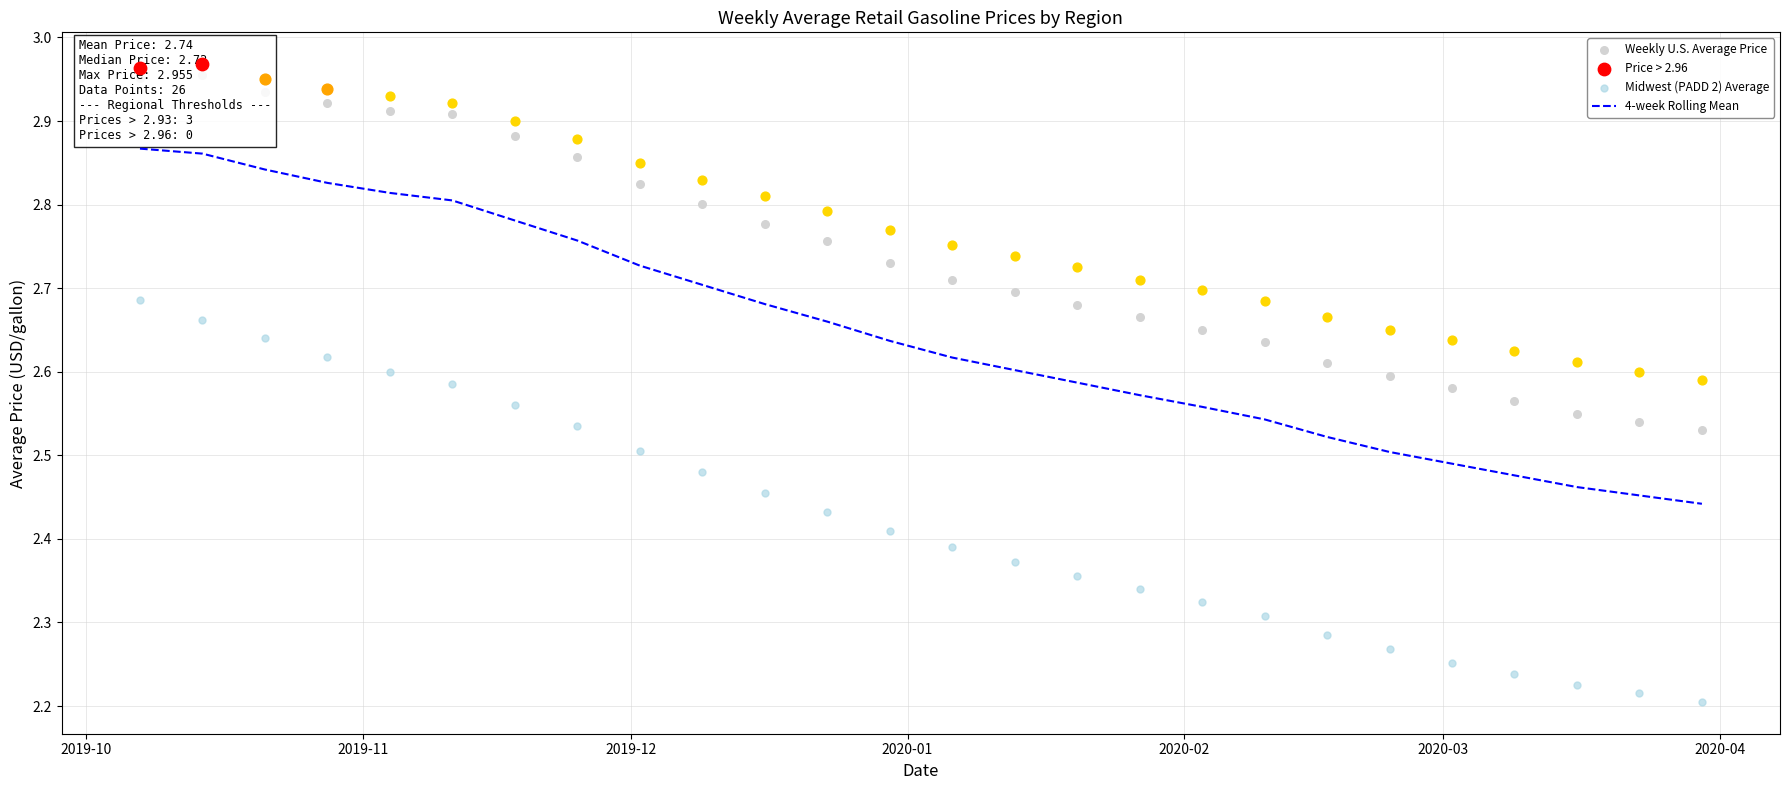

Which series has the widest spread of Y values?

Midwest (PADD 2) Average